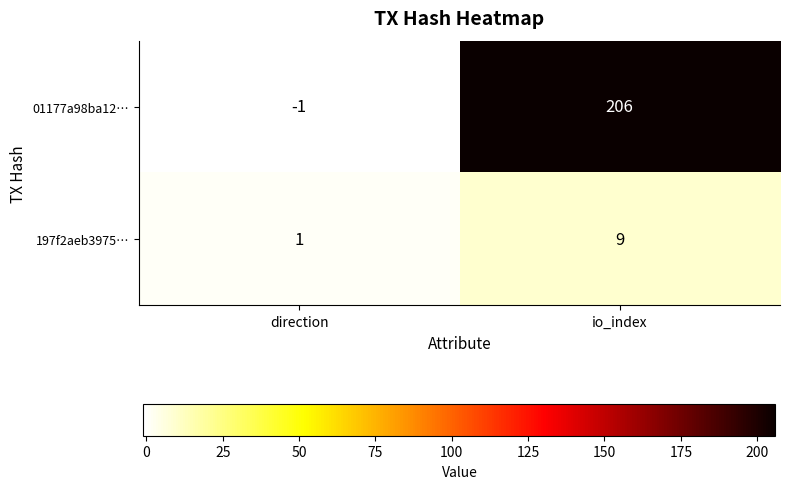

List the series in order of their peak value, highest first.

01177a98ba12…, 197f2aeb3975…